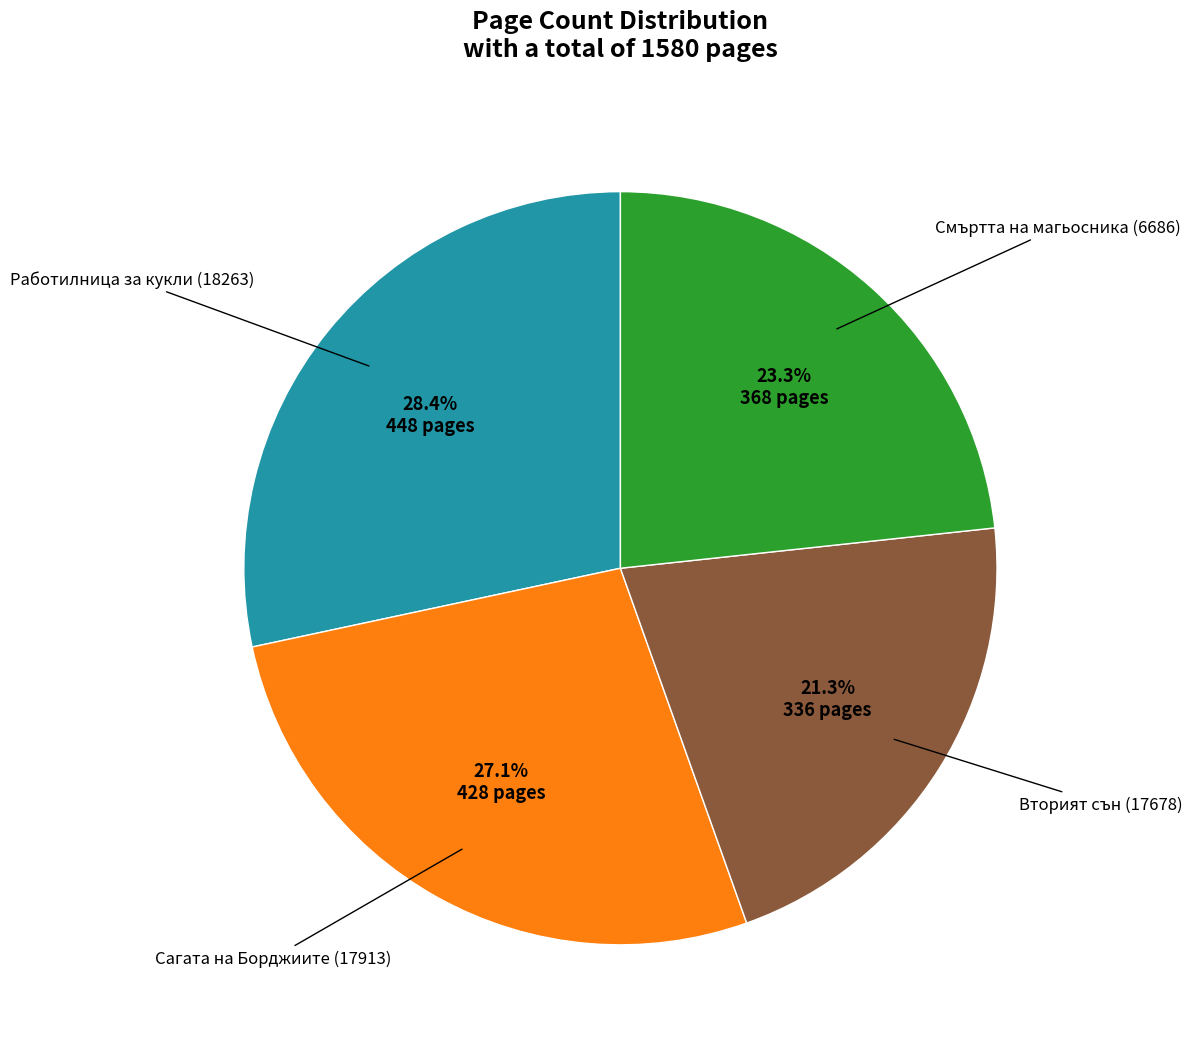

Is there a majority slice in this chart?

No